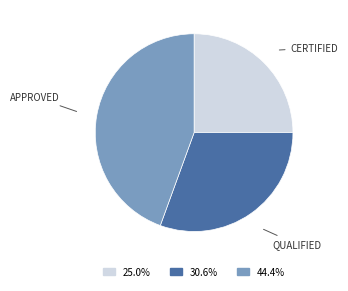

Is there a majority slice in this chart?

No